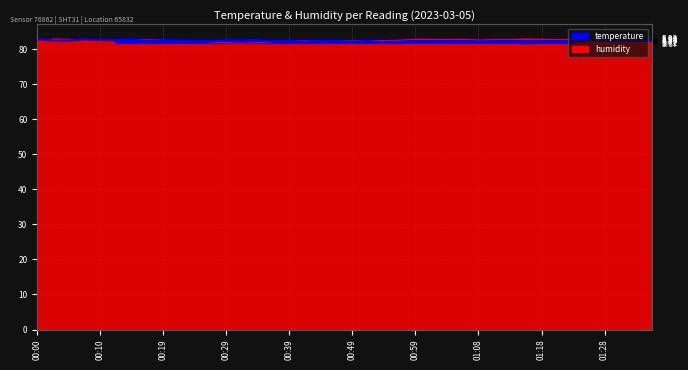

How many interior local peaks (higher than both neighbors) does the data have?

10